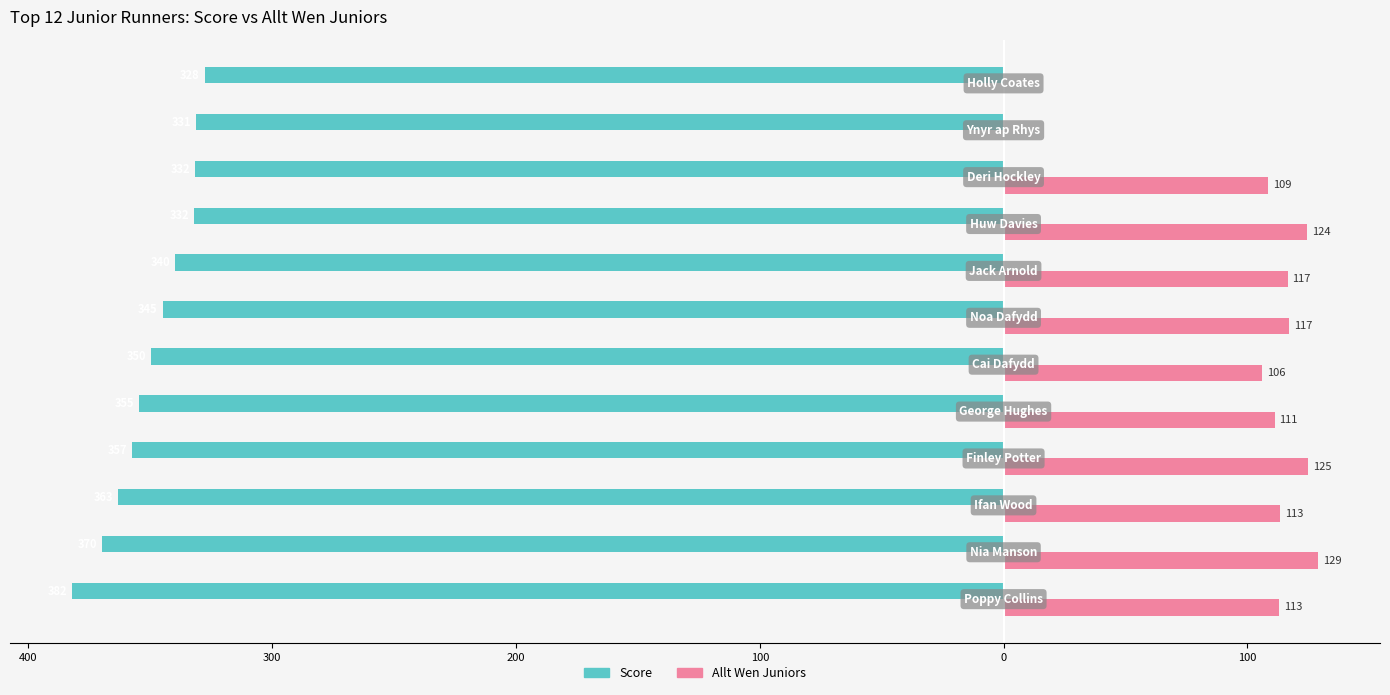

What are all the series names shown in the legend?

Score, Allt Wen Juniors